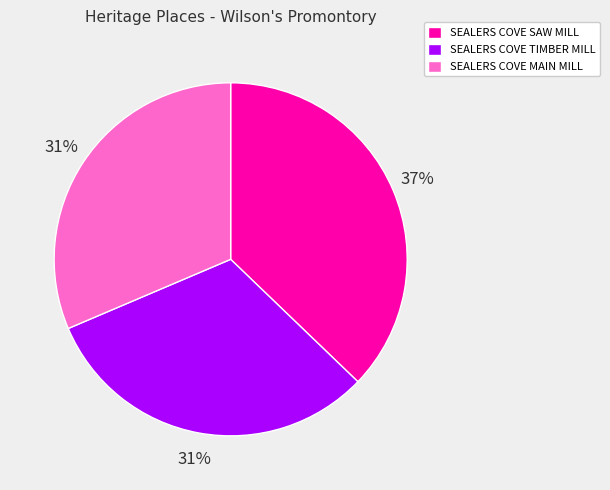

Which slice is the largest?

SEALERS COVE SAW MILL